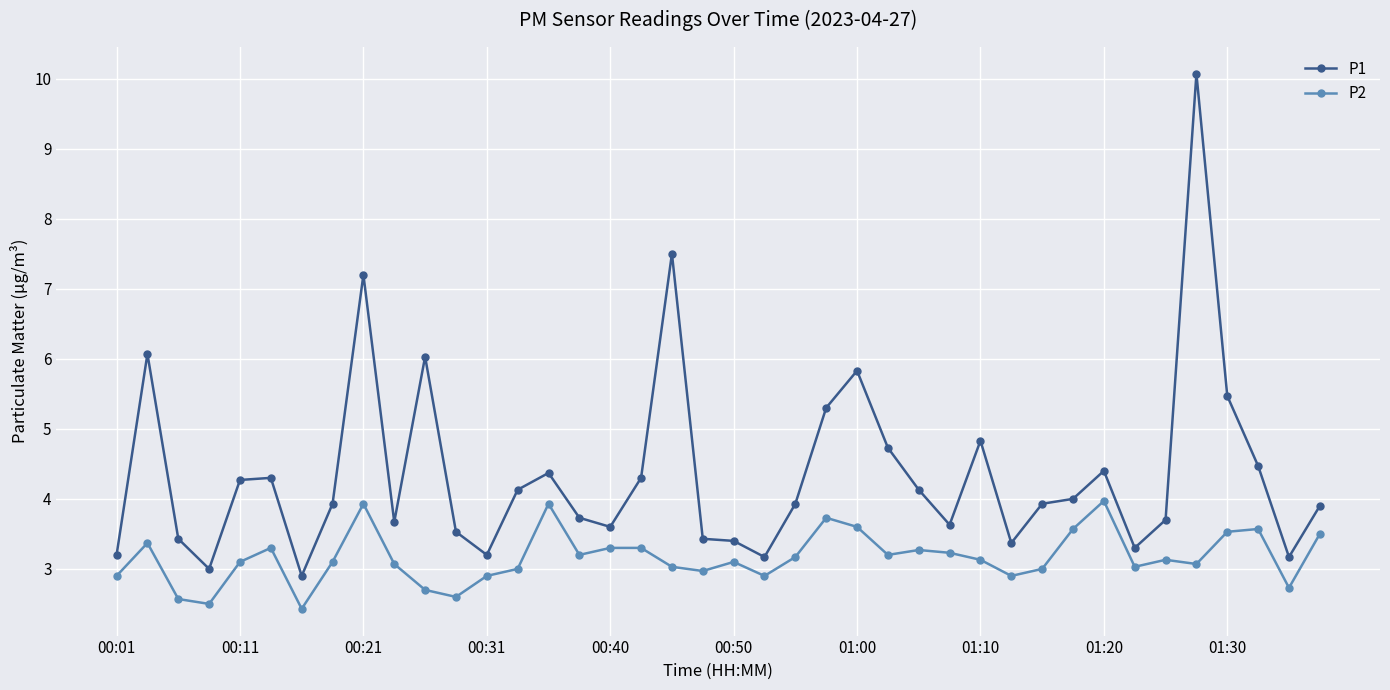

What is the minimum value shown in the chart?

2.4